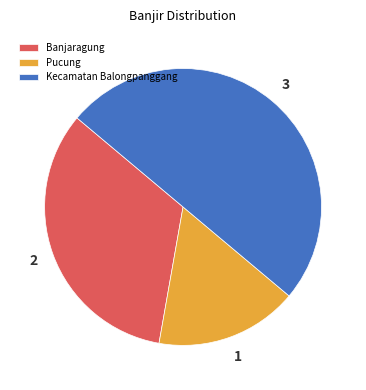

True or false: Kecamatan Balongpanggang accounts for 43% of the total.

False